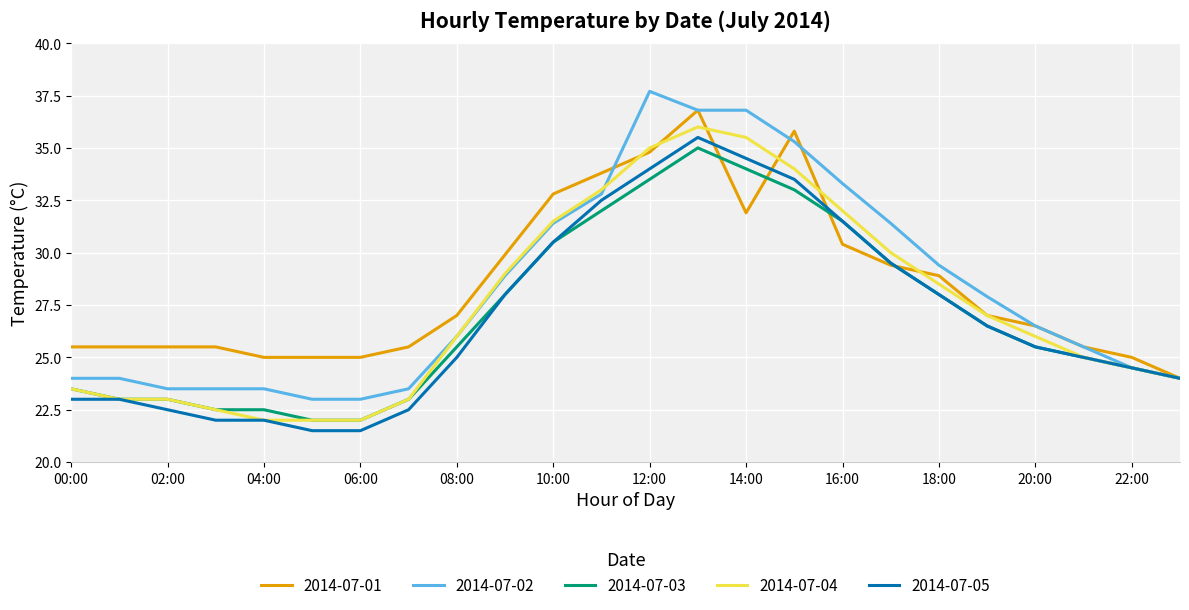

Which series has the largest range (max minus min)?

2014-07-02